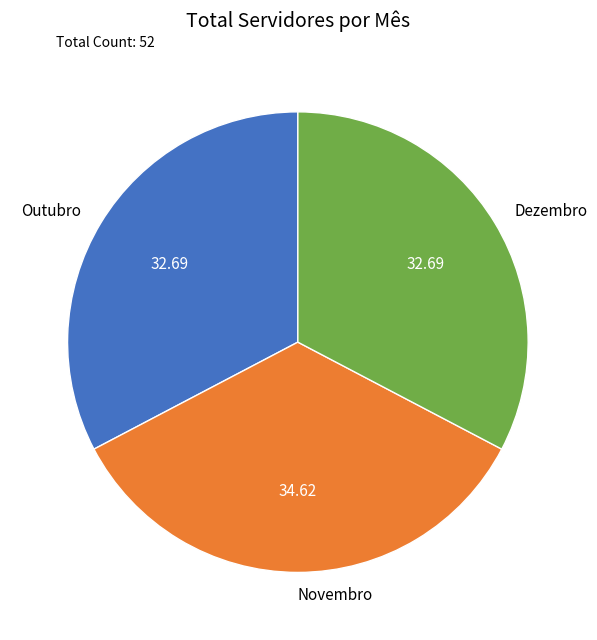

Do Outubro and Dezembro together represent more than half of the pie?

Yes